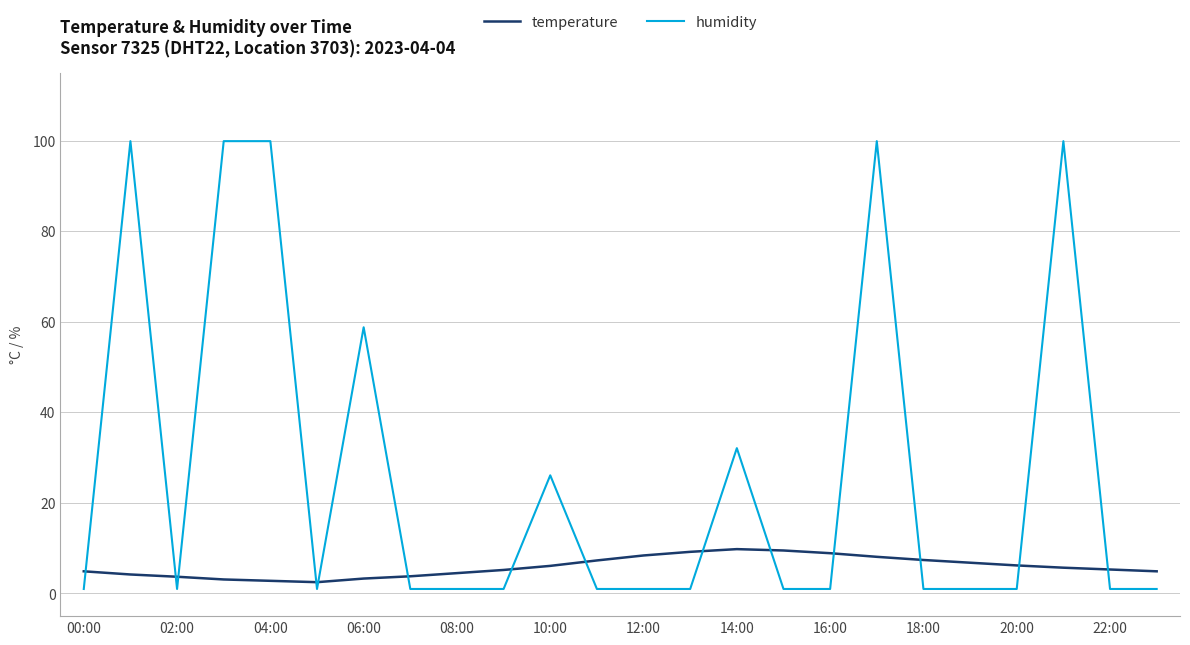

List the series in order of their peak value, lowest first.

temperature, humidity